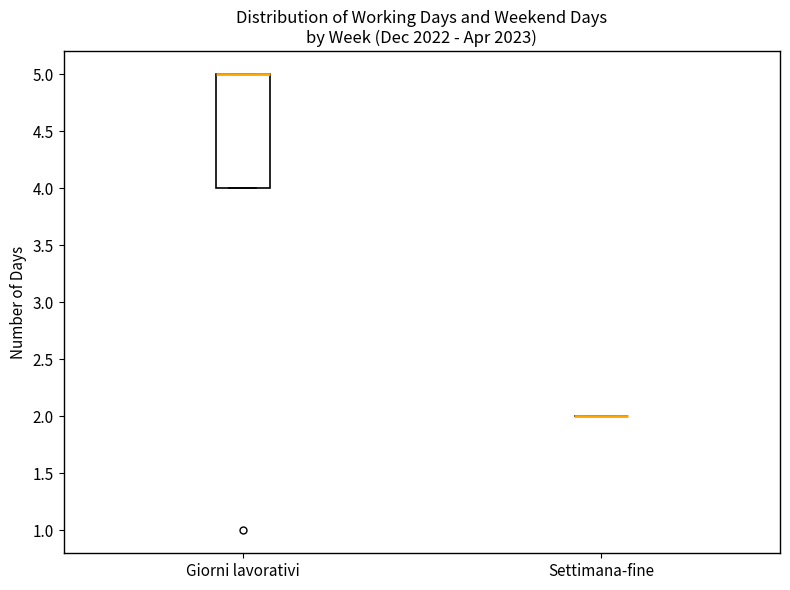

Reading left to right, read every box against the y-axis: the position of its median line, the range the box covers, and the ends of its whiskers. The values are not printed on the chart, so give them approximately, as read against the axis.

Giorni lavorativi: median 5 (drawn on the box's upper edge), box 4 to 5, whiskers 4 to 5
Settimana-fine: box collapsed to a line at 2, whiskers 2 to 2